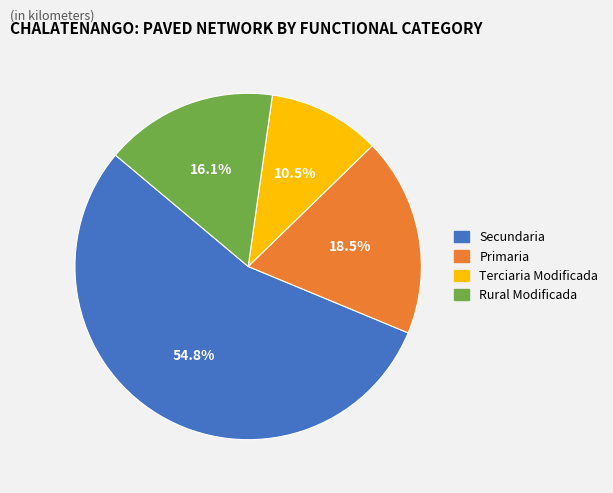

Between Rural Modificada and Secundaria, which is larger?

Secundaria